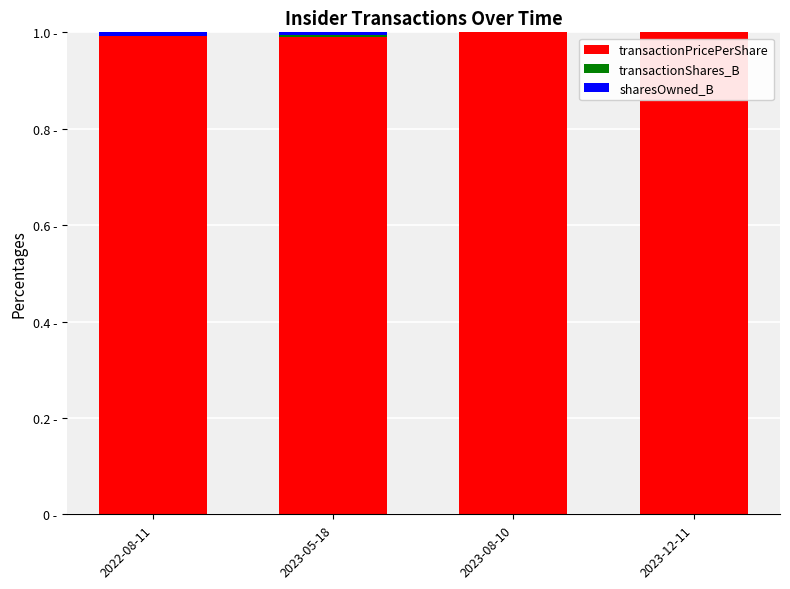

Are the bars horizontal?

No